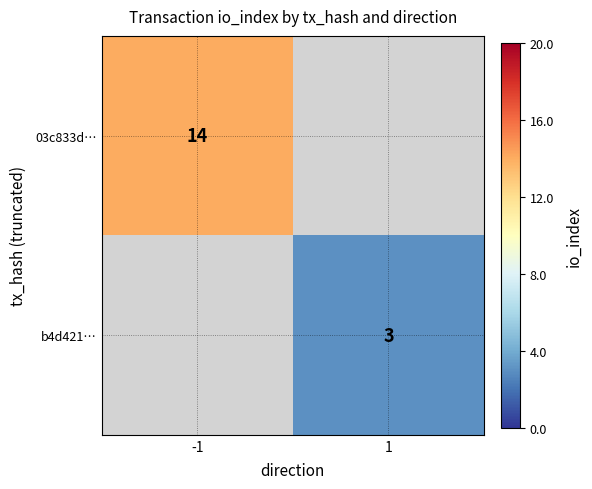

The b4d421… series shows 3 at 1. True or false?

True